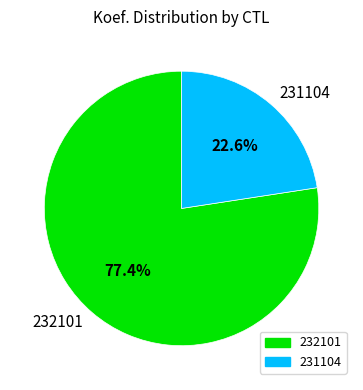

To the nearest percent, what is the difference between the 231104 and 232101 slice percentages?

55%